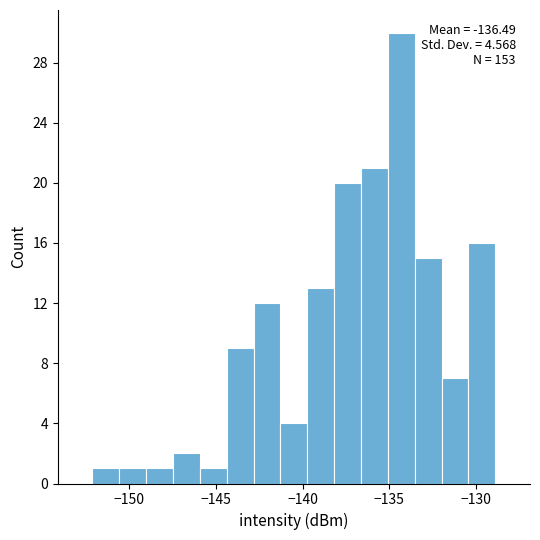

Read against the x-axis, roughly where is the centre of the tallest bar?

-134.5